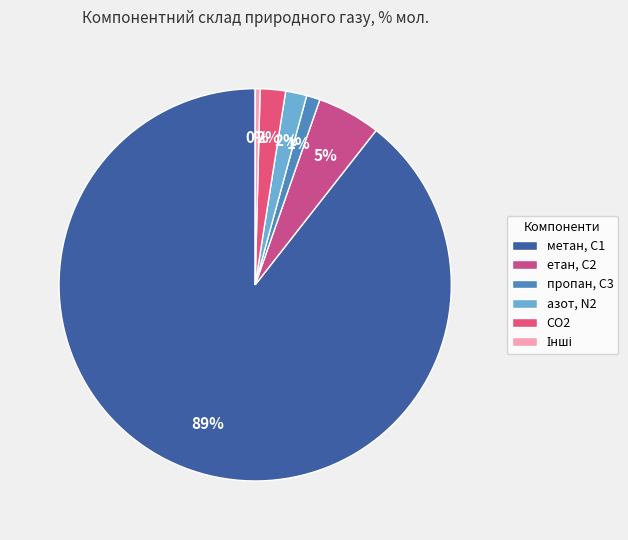

How many slices are in this pie chart?

6